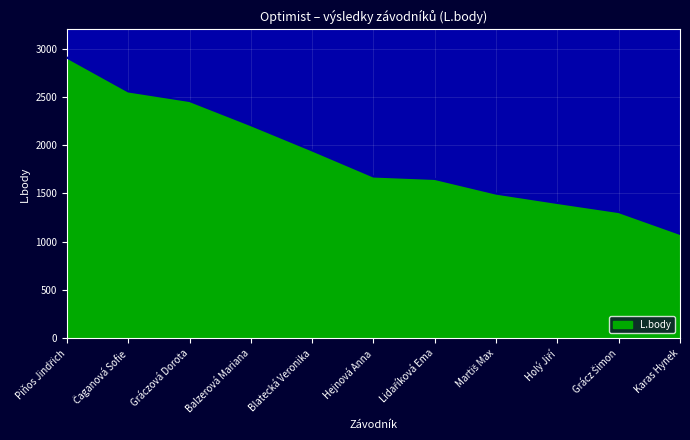

Reading left to right, extract all data points from this chart.

Piňos Jindřich=2907	Čaganová Sofie=2556	Gráczová Dorota=2457	Balzerová Mariana=2207	Blatecká Veronika=1945	Hejnová Anna=1675	Lidaříková Ema=1650	Martiš Max=1498	Holý Jiří=1401	Grácz Šimon=1307	Karas Hynek=1081